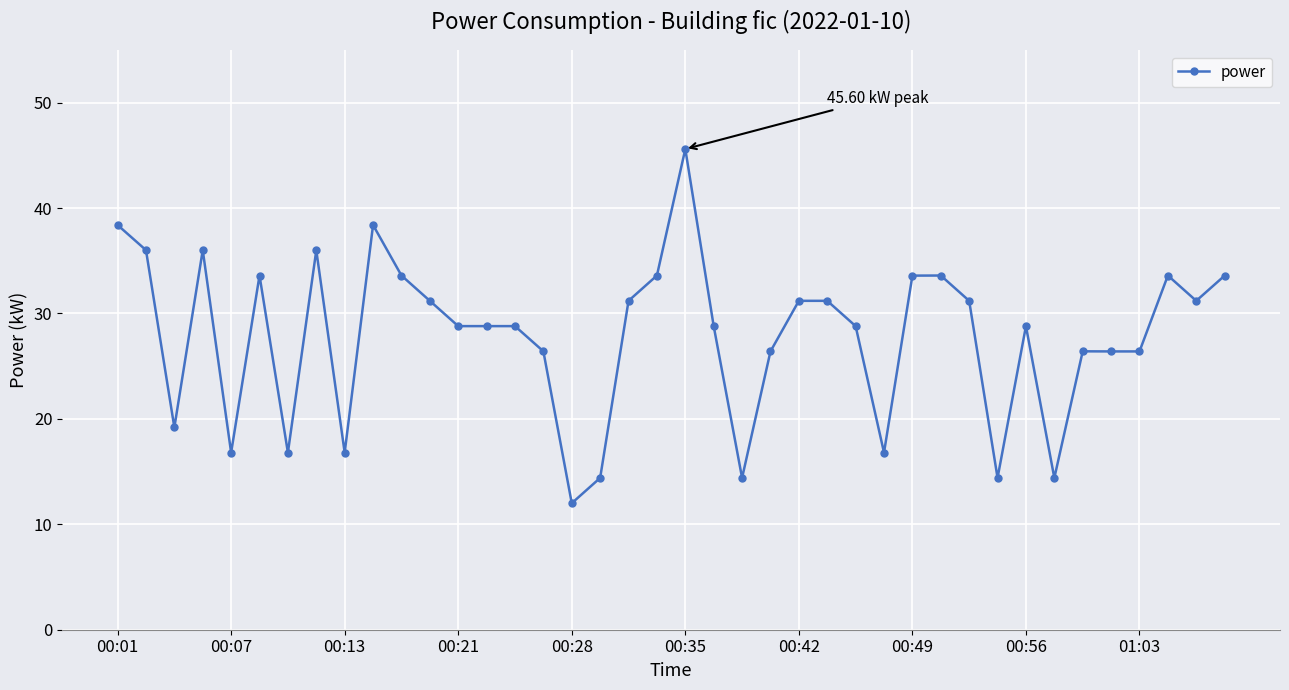

What is the difference between the maximum and minimum values?

33.6